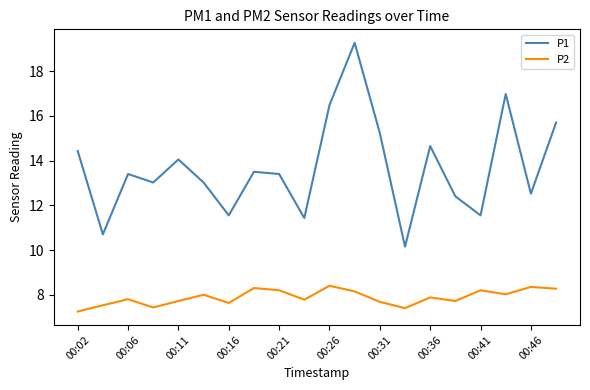

What is the greatest value displayed?

19.3